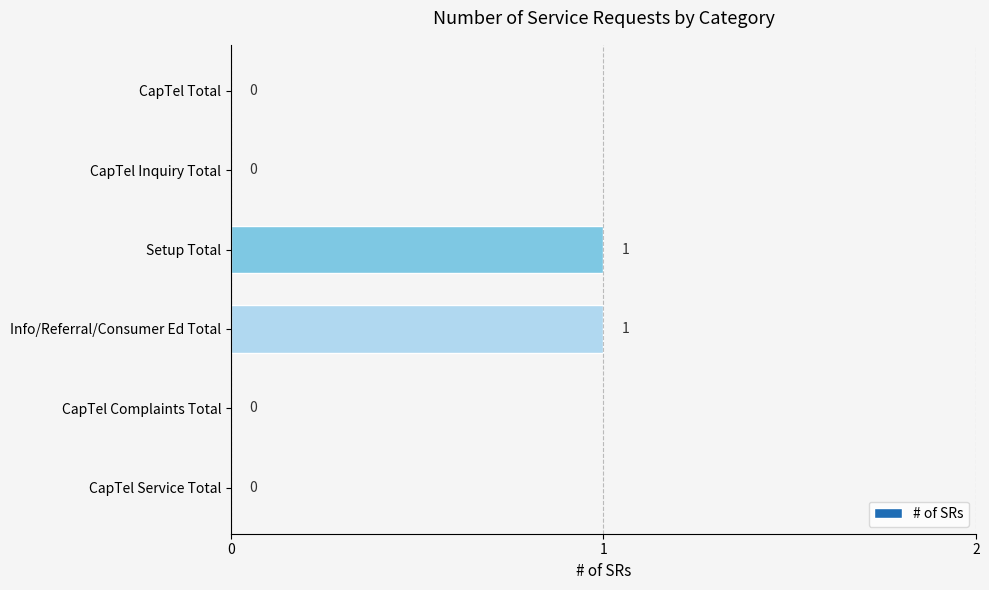

How many distinct data groups are displayed?

1